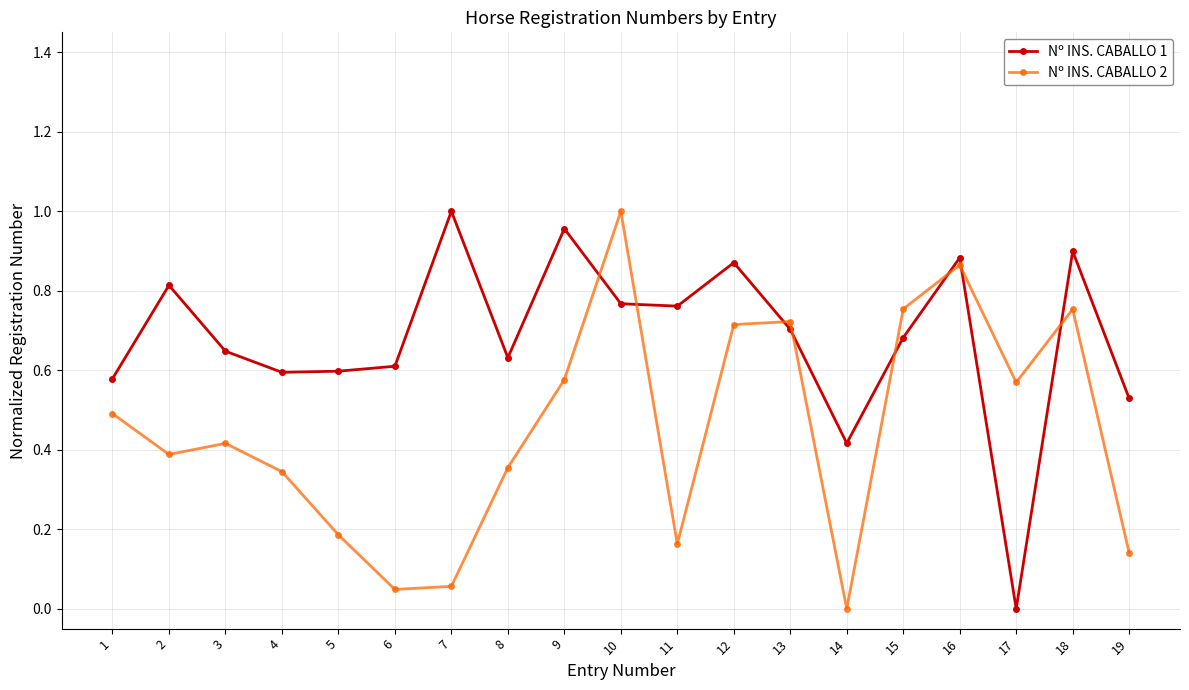

True or false: Nº INS. CABALLO 1 has more than 2 interior local peaks.

True